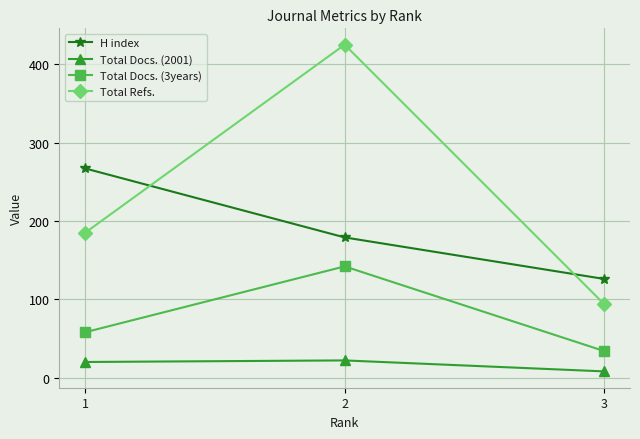

Which series has the largest total across all categories?

Total Refs.